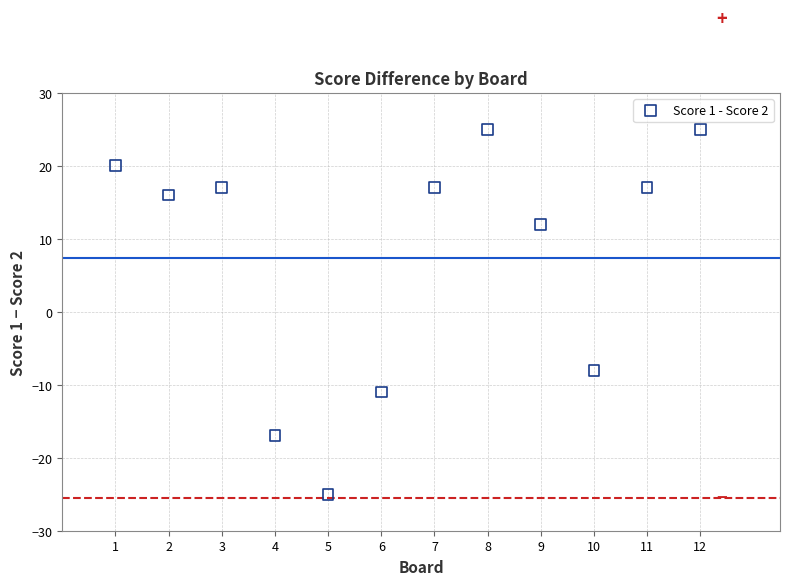

What is the average X value?

6